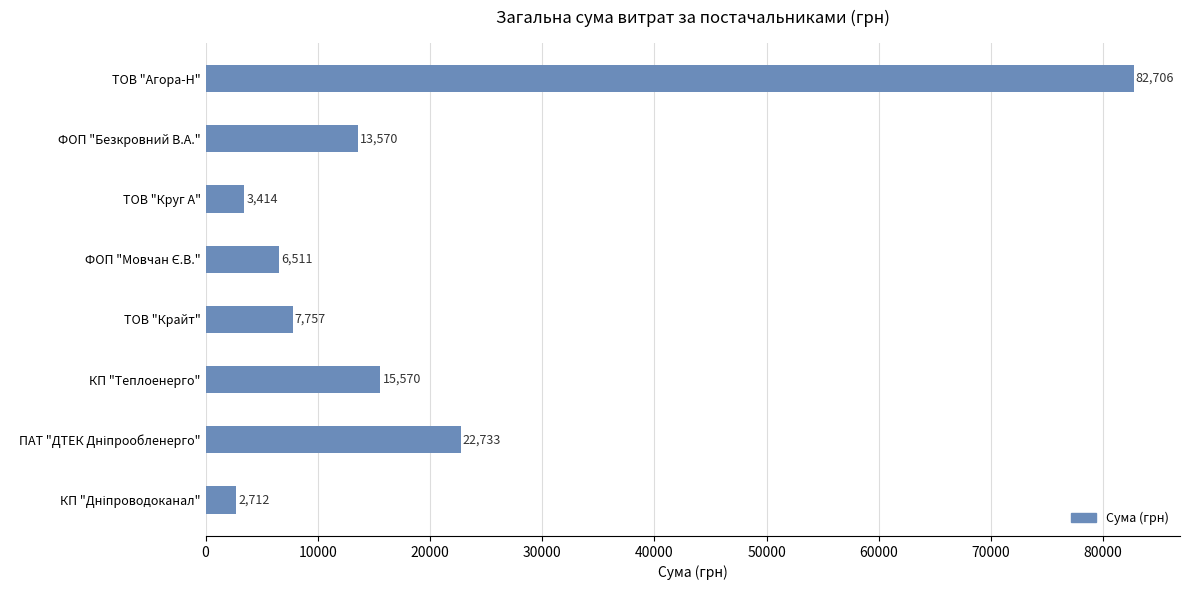

What value does the data have at ТОВ "Круг А"?

3413.5